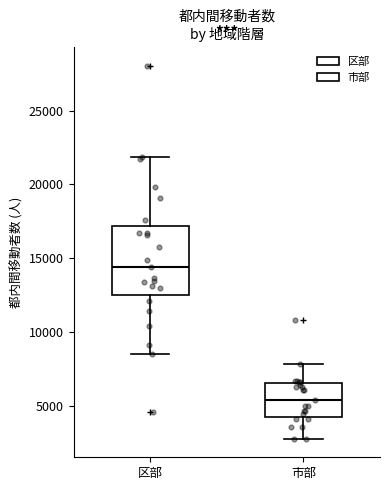

Comparing the boxes themselves (not the whiskers), which one is the tallest?

区部